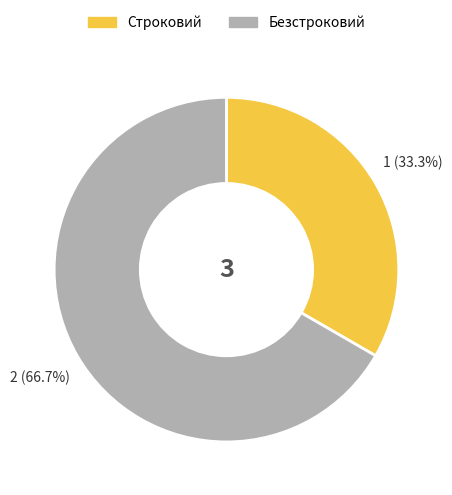

To the nearest percent, what is the difference between the largest and smallest slice percentages?

33%